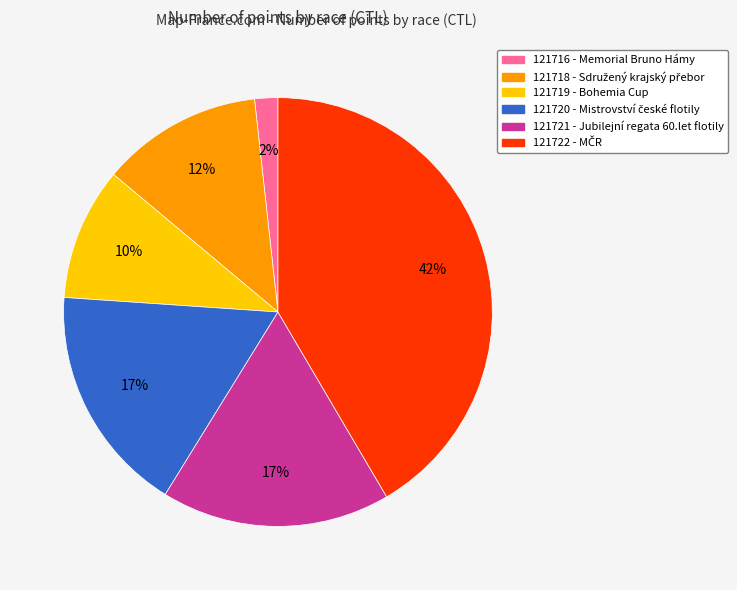

The 121716 slice represents 12% of the pie. True or false?

False